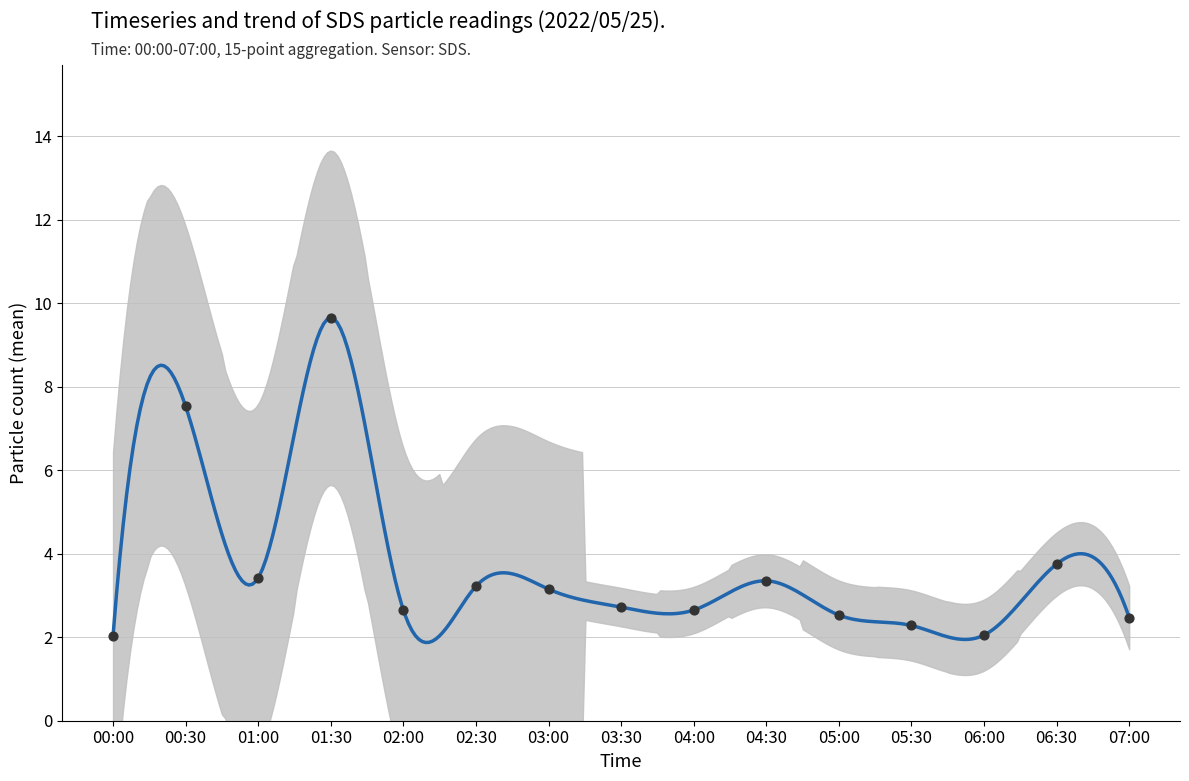

Which has a higher value, 03:00 or 01:00?

01:00